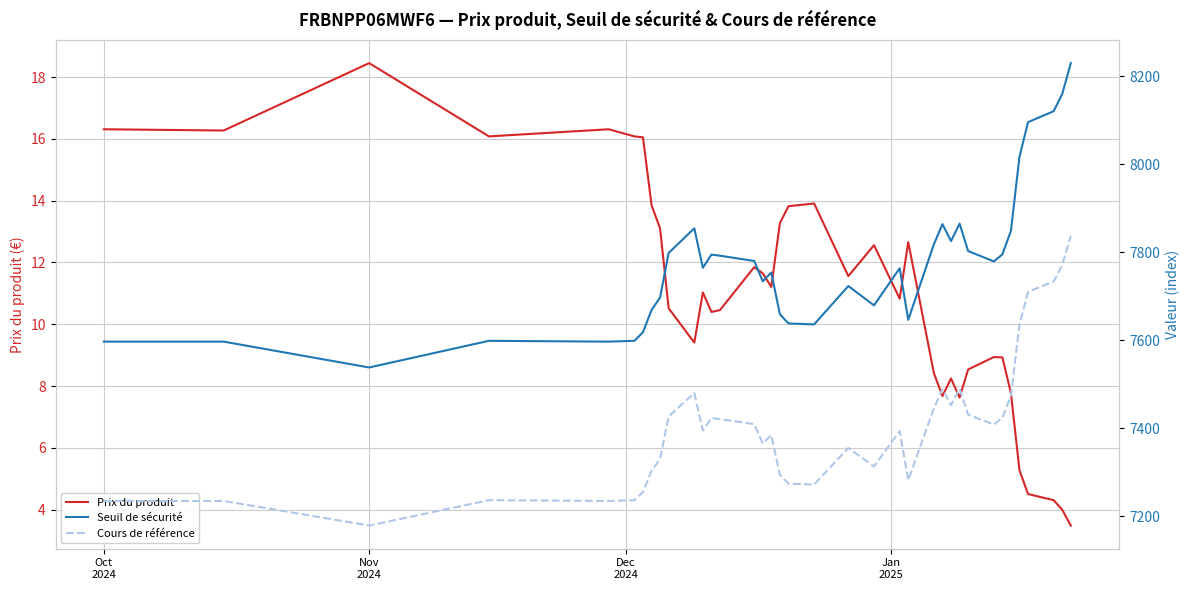

What is the value of the Cours de référence point at the 12th from the left?

7394.8